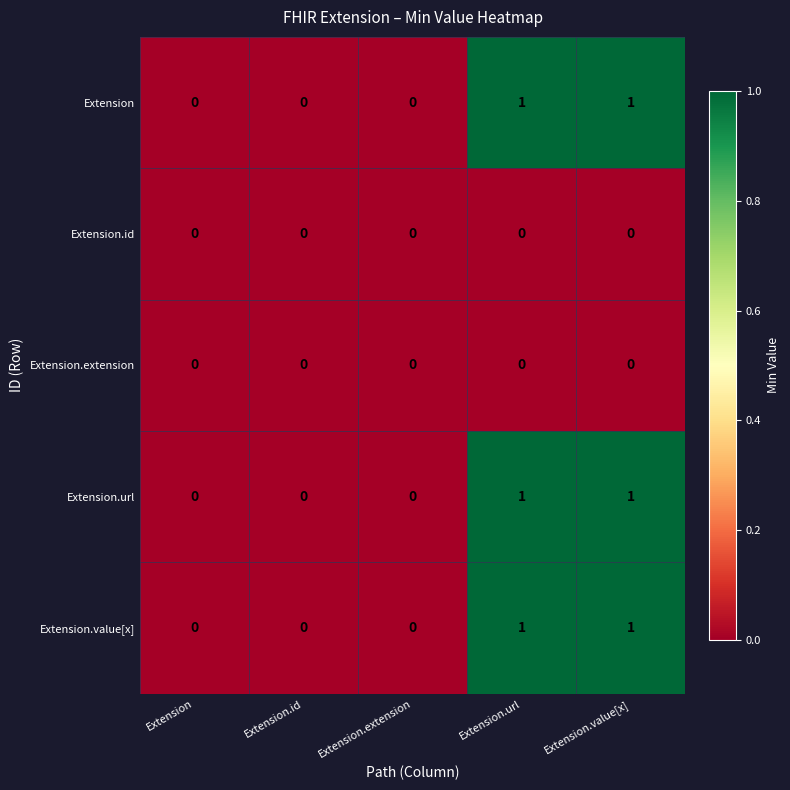

Is it true that Extension equals 0 at Extension.extension?

True